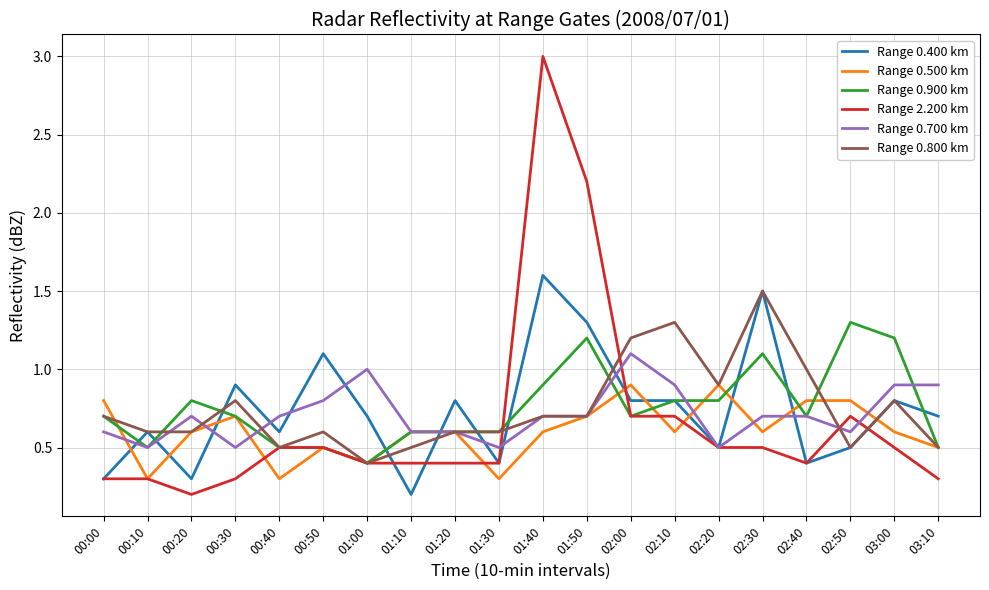

What value does the Range 0.800 km series have at 03:00?

0.8